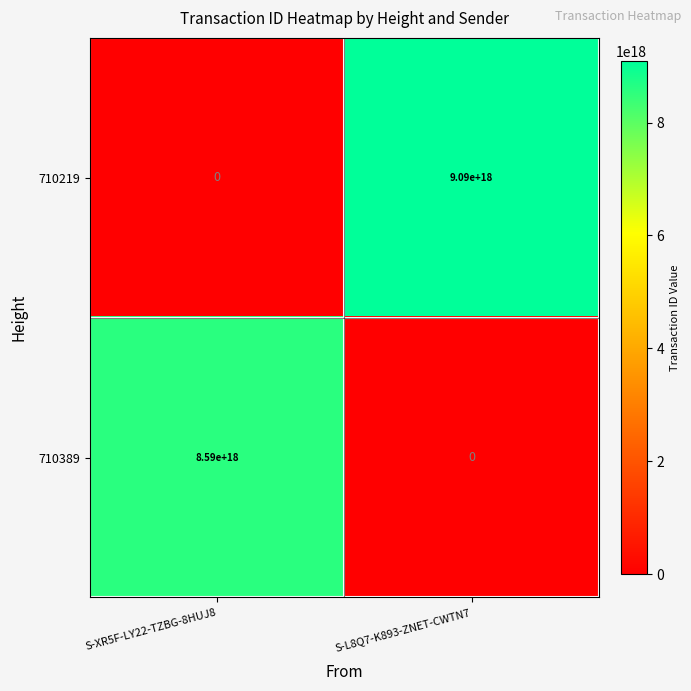

Which series has the largest range (max minus min)?

710219